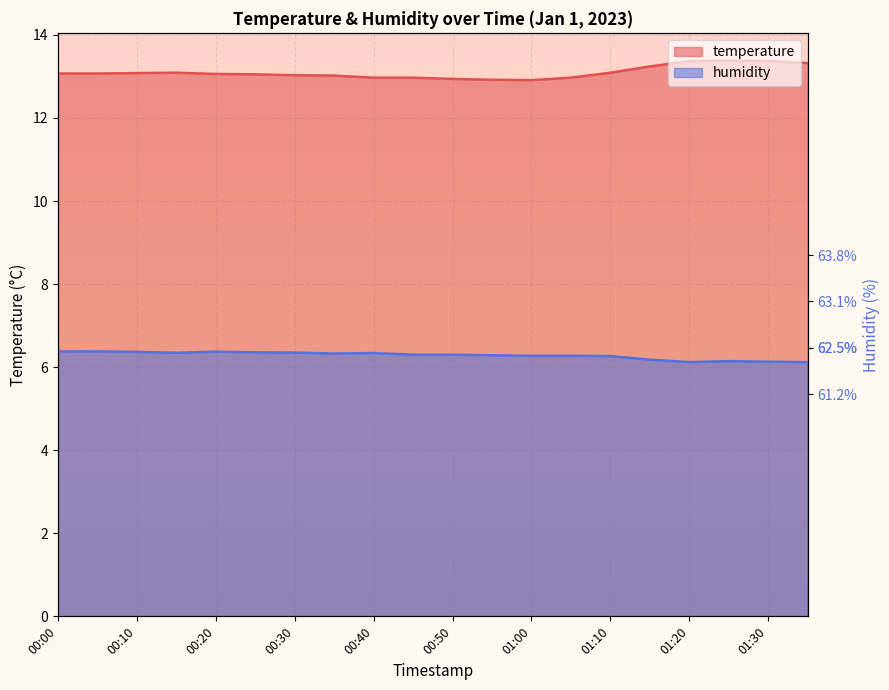

What is the maximum value shown in the chart?

13.4